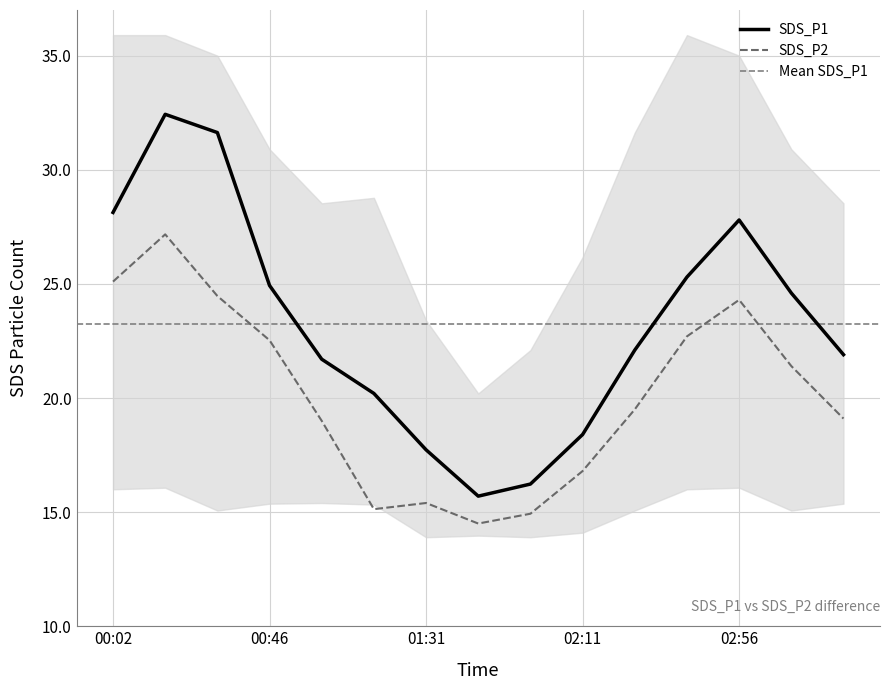

True or false: SDS_P1 and SDS_P2 intersect in this chart.

False